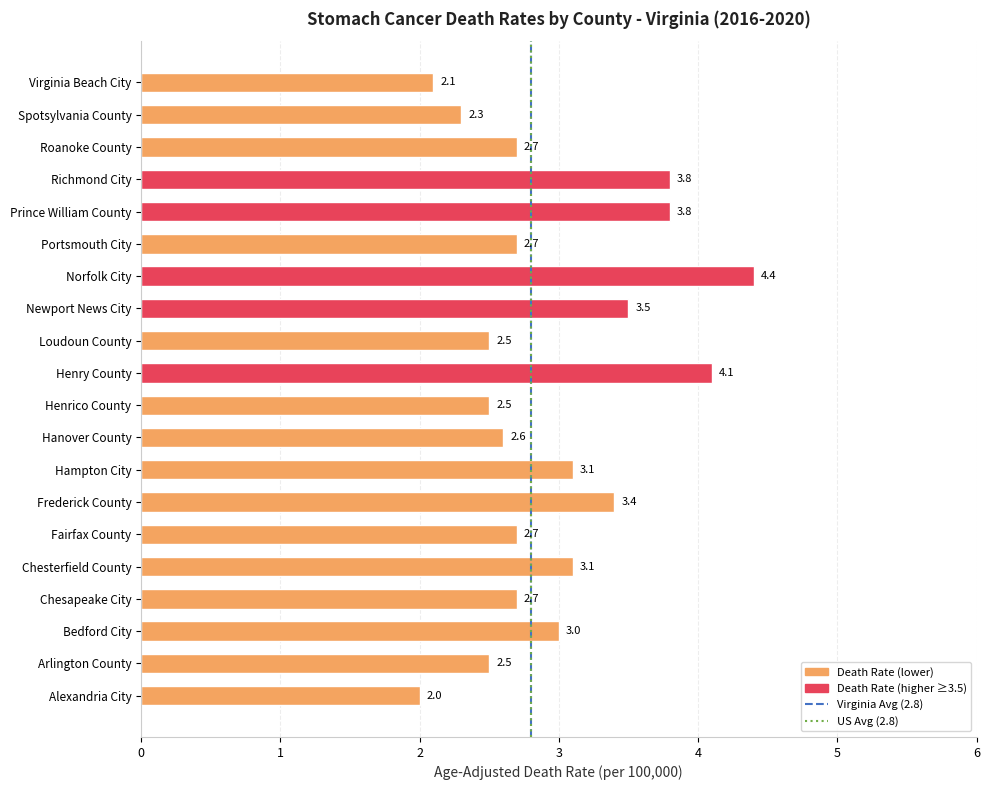

How many series are shown in this chart?

1